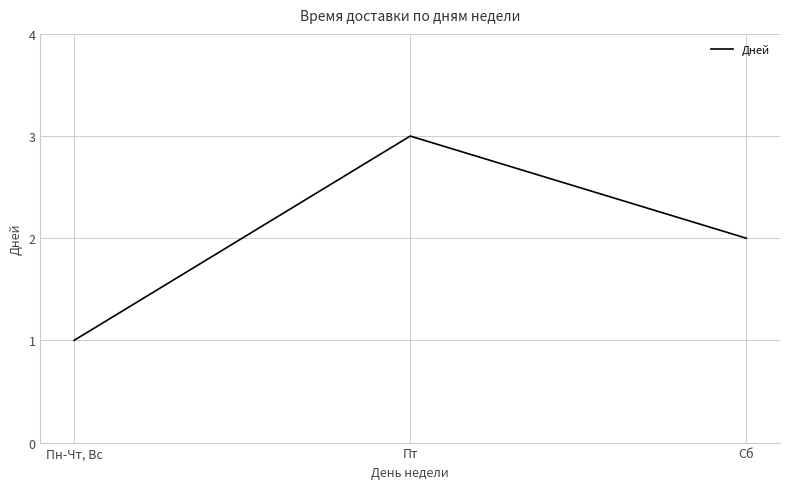

Reading left to right, extract all data points from this chart.

Пн-Чт, Вс=1	Пт=3	Сб=2